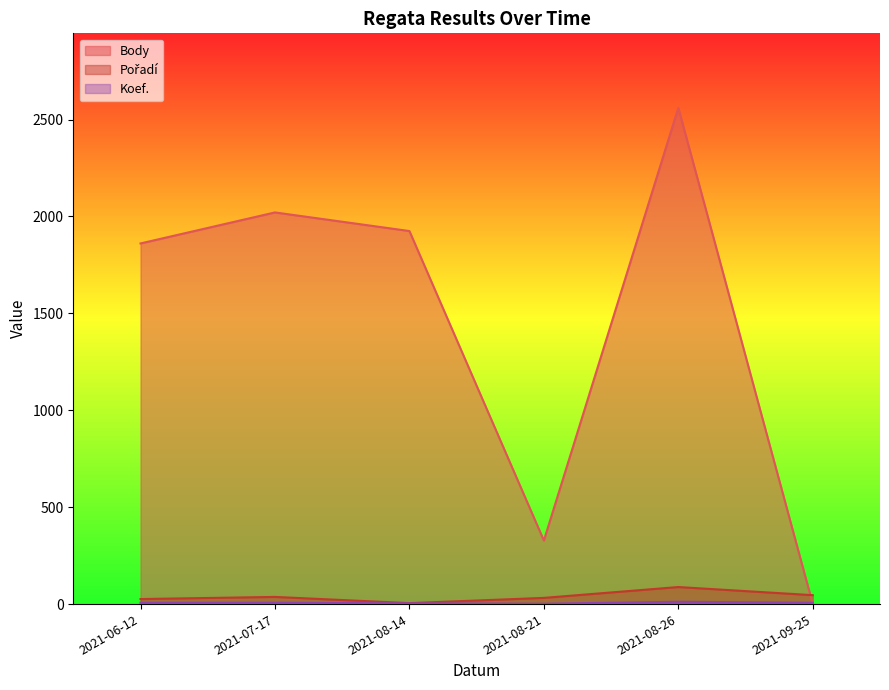

Reading left to right, extract all data points from this chart.

Body: 2021-09-25=0	2021-08-26=2561	2021-08-21=328	2021-08-14=1925	2021-07-17=2021	2021-06-12=1861
Pořadí: 2021-09-25=46	2021-08-26=88	2021-08-21=32	2021-08-14=5	2021-07-17=37	2021-06-12=26
Koef.: 2021-09-25=7	2021-08-26=12	2021-08-21=2	2021-08-14=4	2021-07-17=7	2021-06-12=7